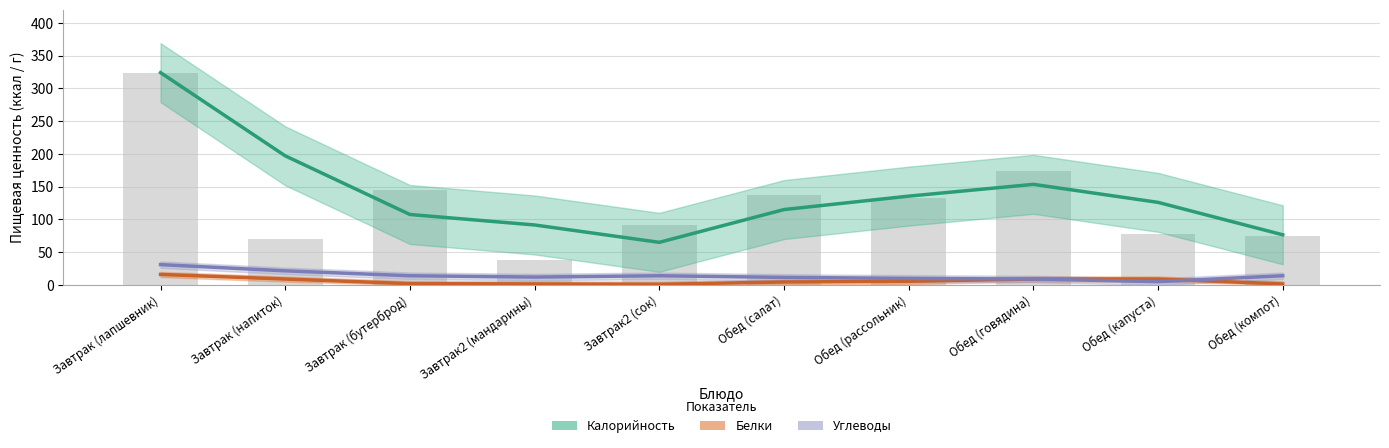

Reading right to left, extract all data points from this chart.

Калорийность: 76.5	126.0	153.5	135.5	115.0	65.0	91.5	107.5	197.0	324.0
Белки: 1.5	9.0	9.0	5.5	4.5	1.0	1.5	2.0	9.0	16.0
Углеводы: 14.0	5.0	9.0	10.0	11.5	14.0	12.0	14.0	21.5	31.0